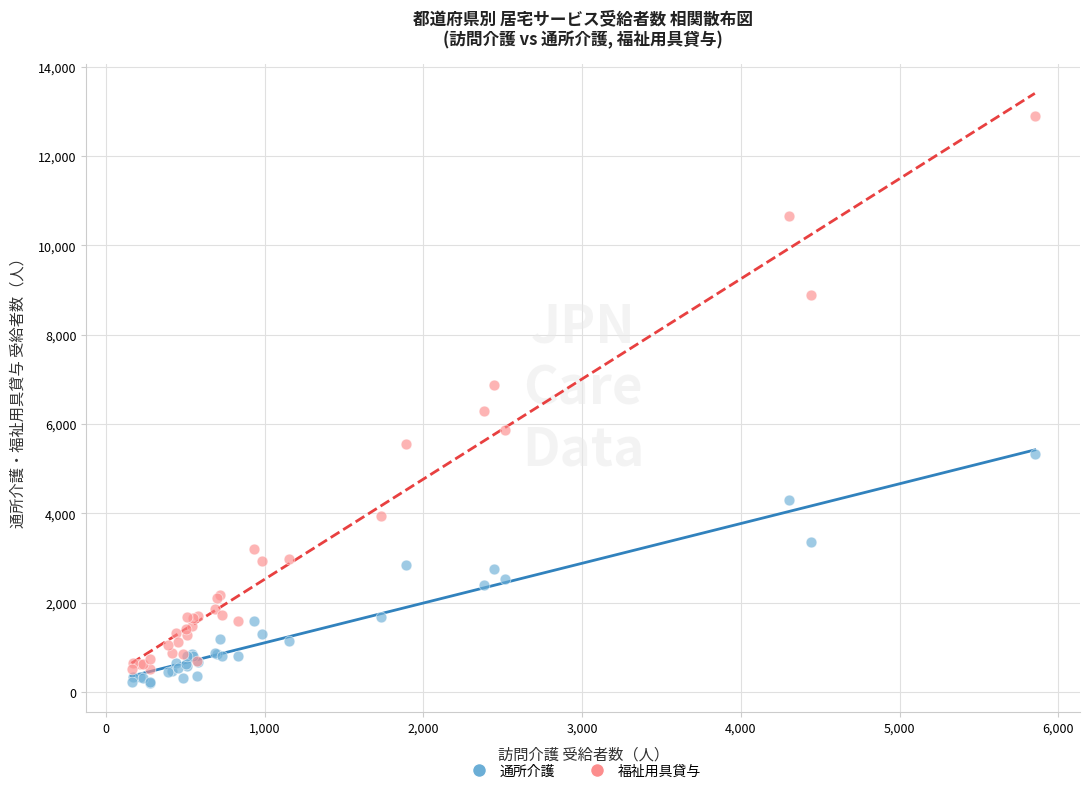

In the 福祉用具貸与 series, what Y value is closest to 6711?

6865